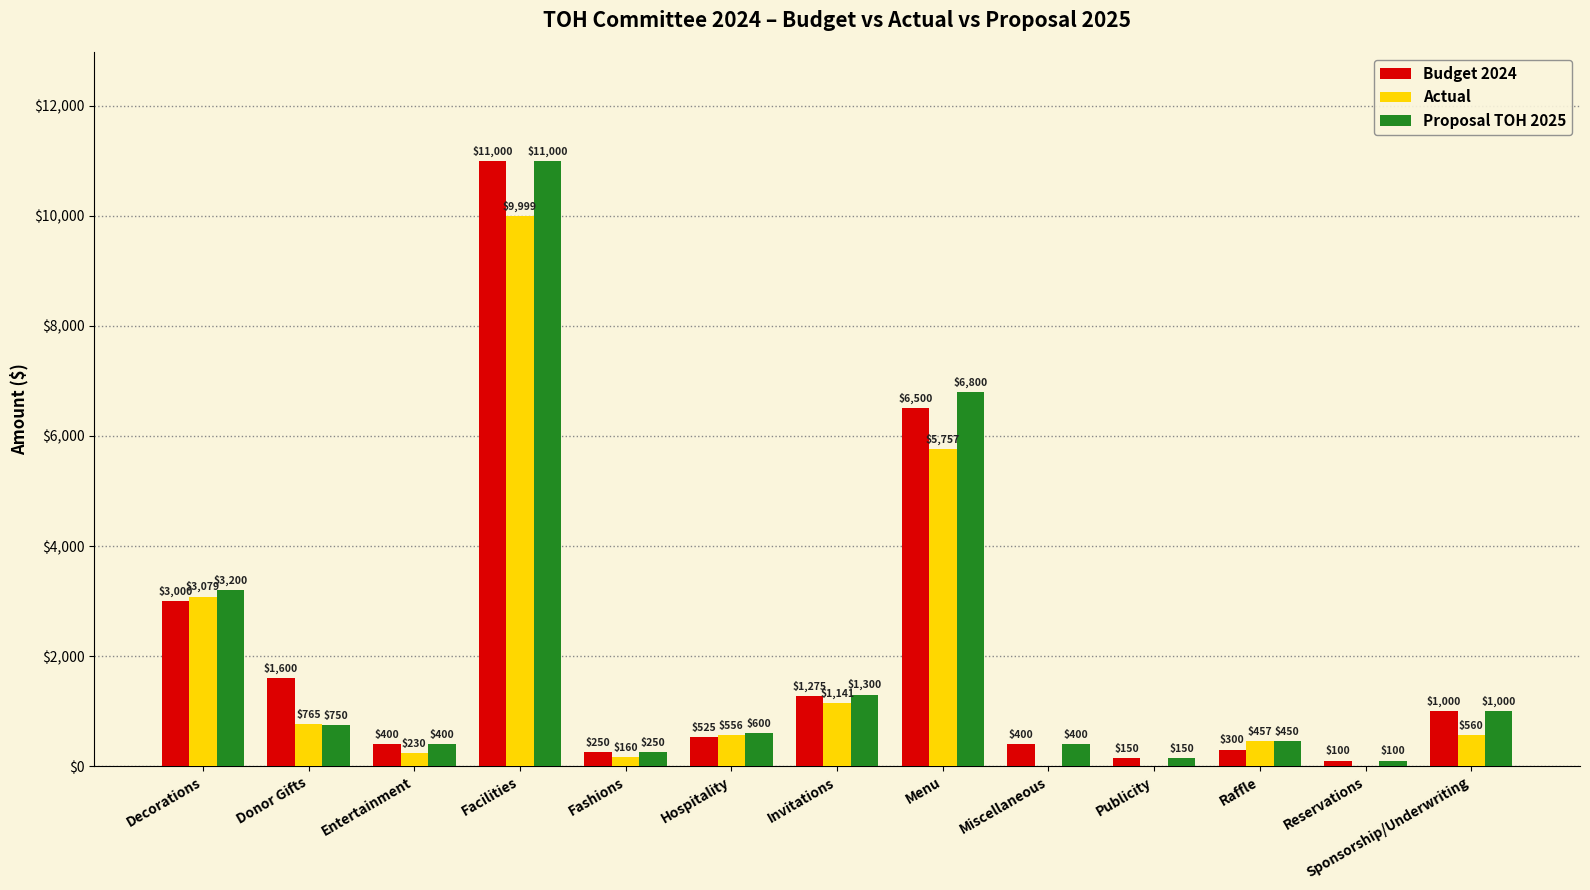

Where is Actual nearest to the value 4999?

Menu